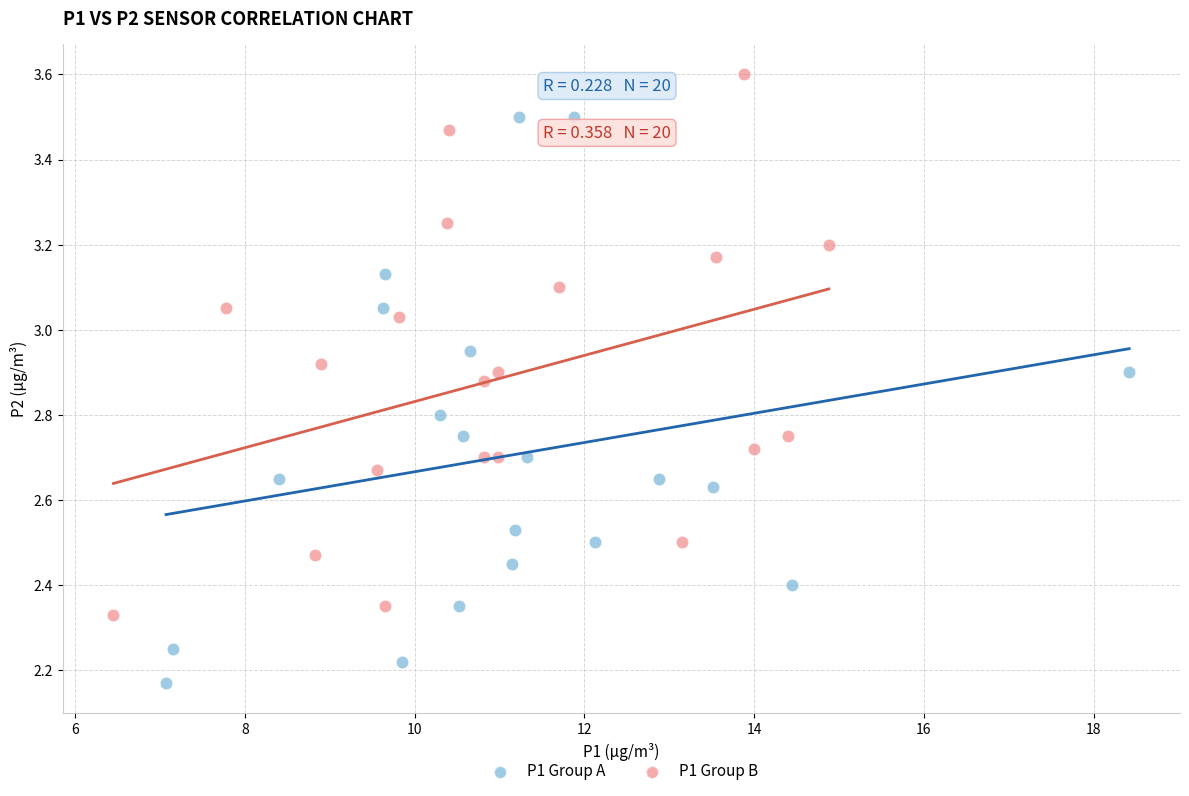

Which series reaches the minimum Y coordinate?

P1 Group A